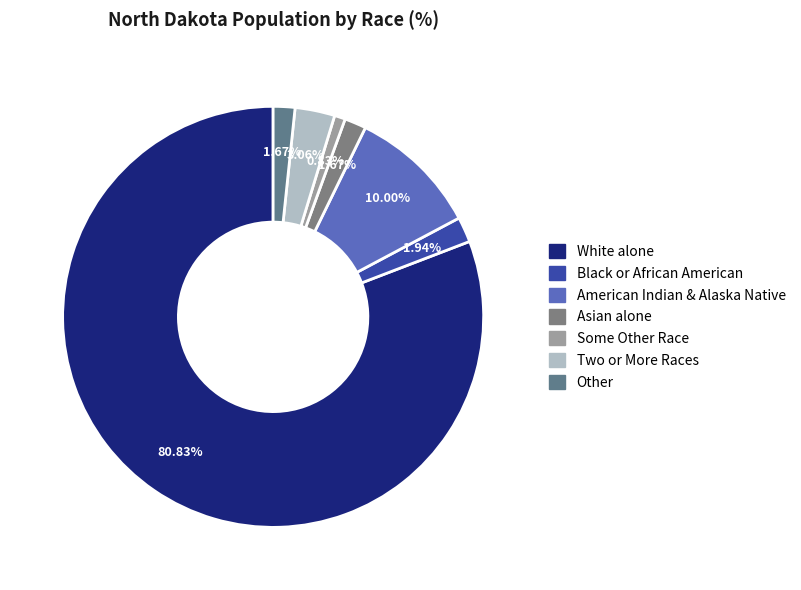

To the nearest percent, what is the average slice percentage?

14%